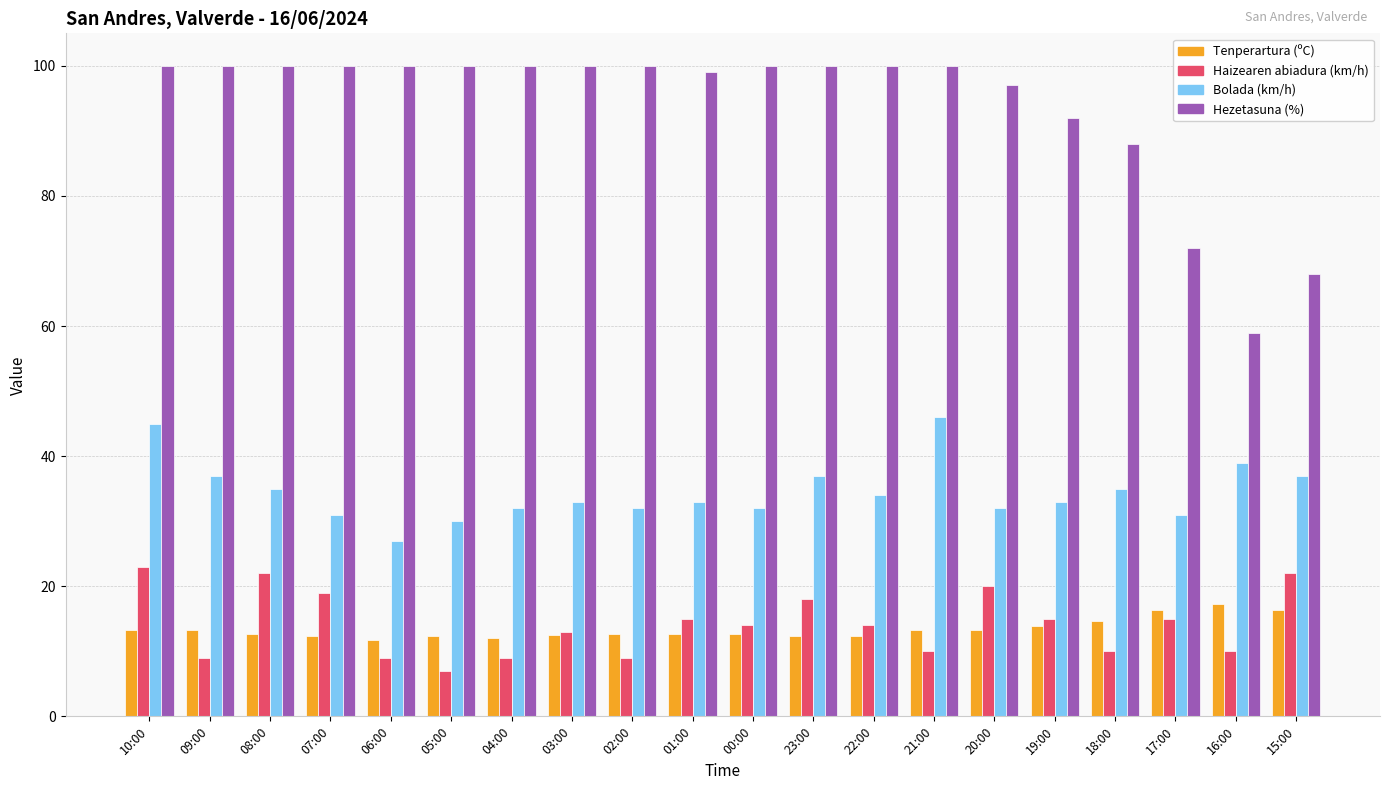

At which category does the chart reach its minimum across all series?

05:00